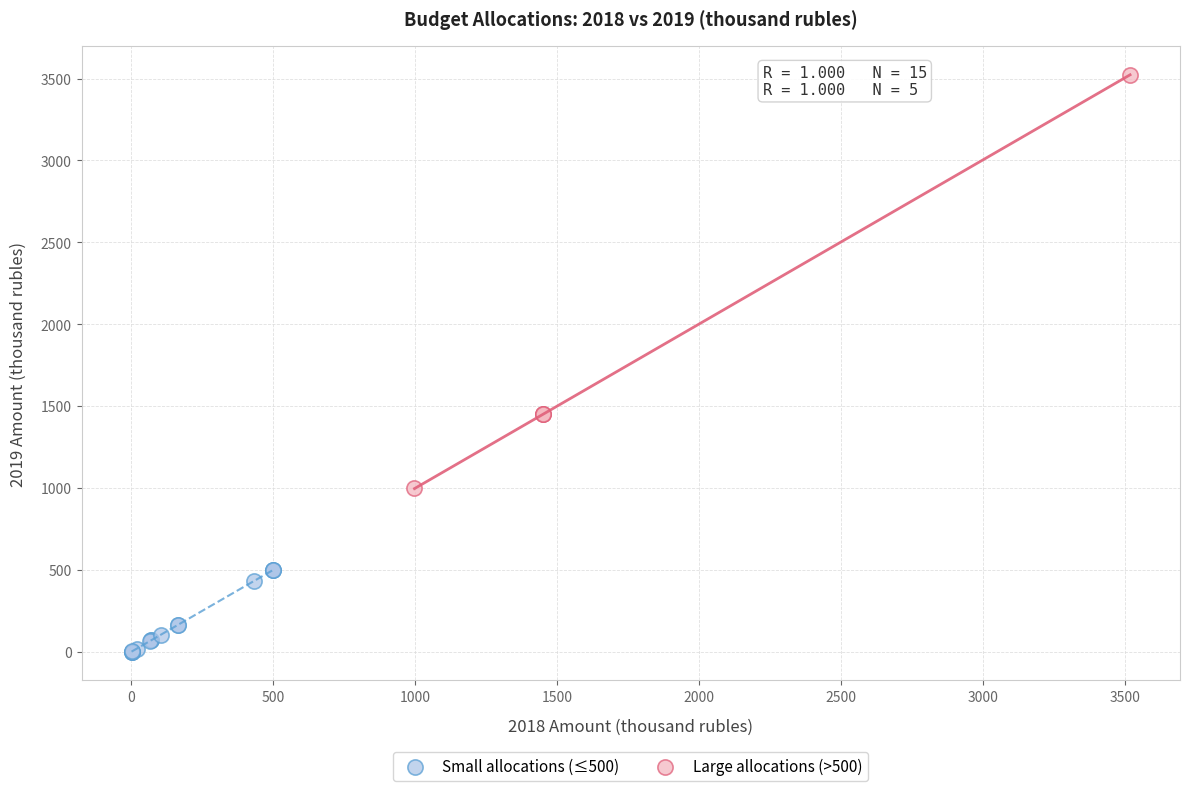

Which series contains the highest Y value?

Large allocations (>500)